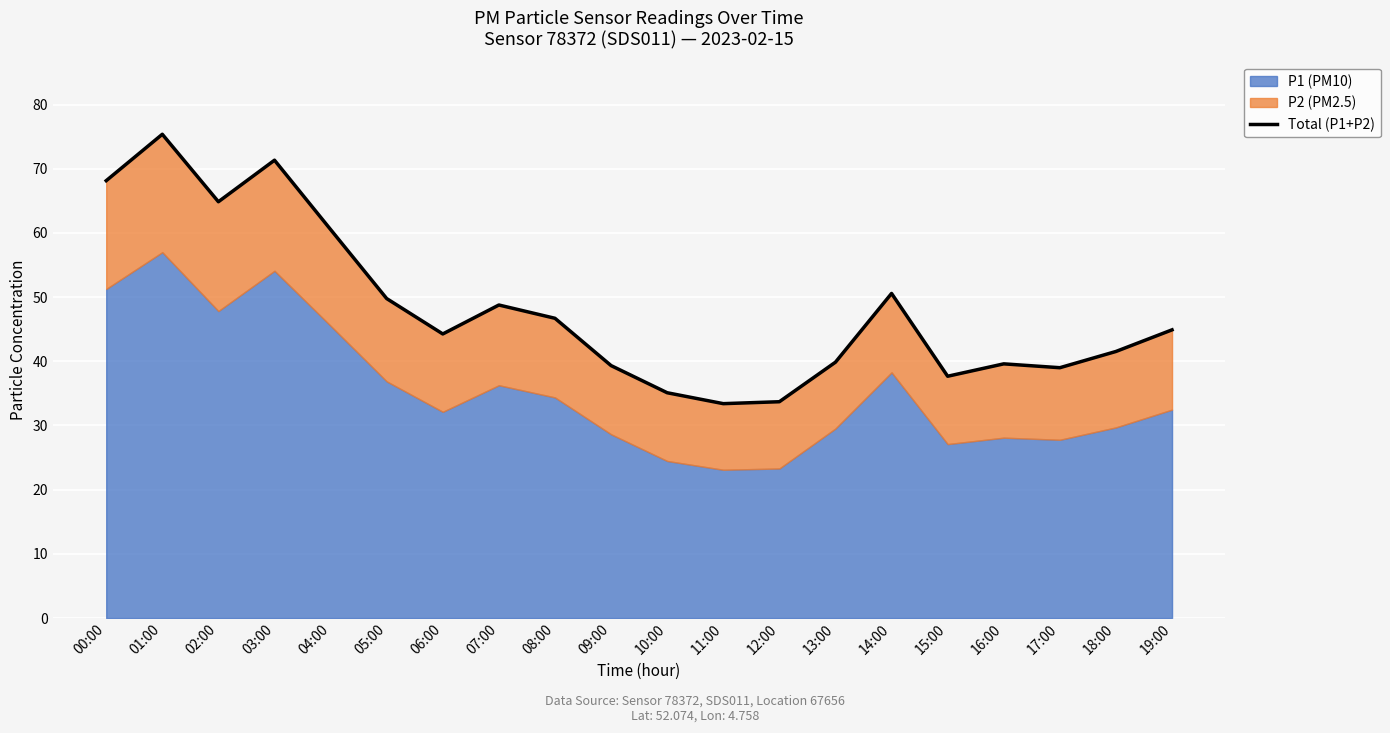

Reading left to right, what are all the values shown in this chart?

00:00=68.1	01:00=75.4	02:00=64.9	03:00=71.3	04:00=60.5	05:00=49.8	06:00=44.3	07:00=48.8	08:00=46.7	09:00=39.3	10:00=35.1	11:00=33.4	12:00=33.7	13:00=39.9	14:00=50.6	15:00=37.7	16:00=39.6	17:00=39.0	18:00=41.5	19:00=44.9